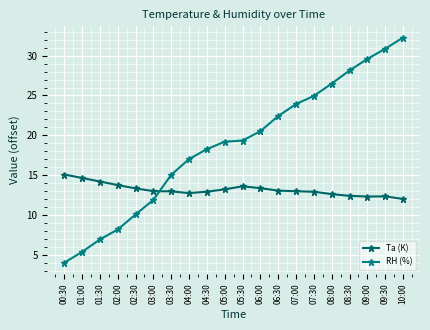

True or false: Ta (K) and RH (%) cross at least once.

True